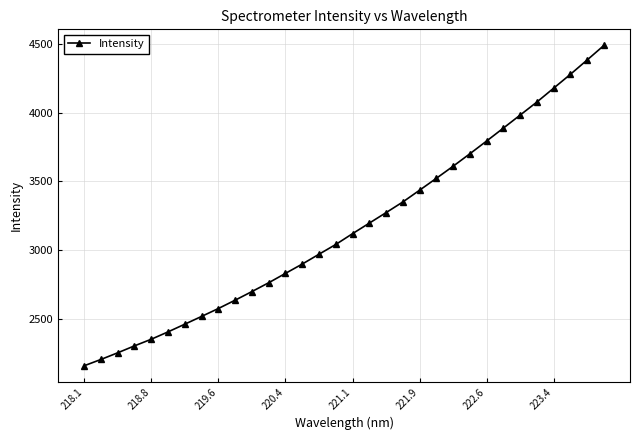

What is the maximum value shown in the chart?

4491.8